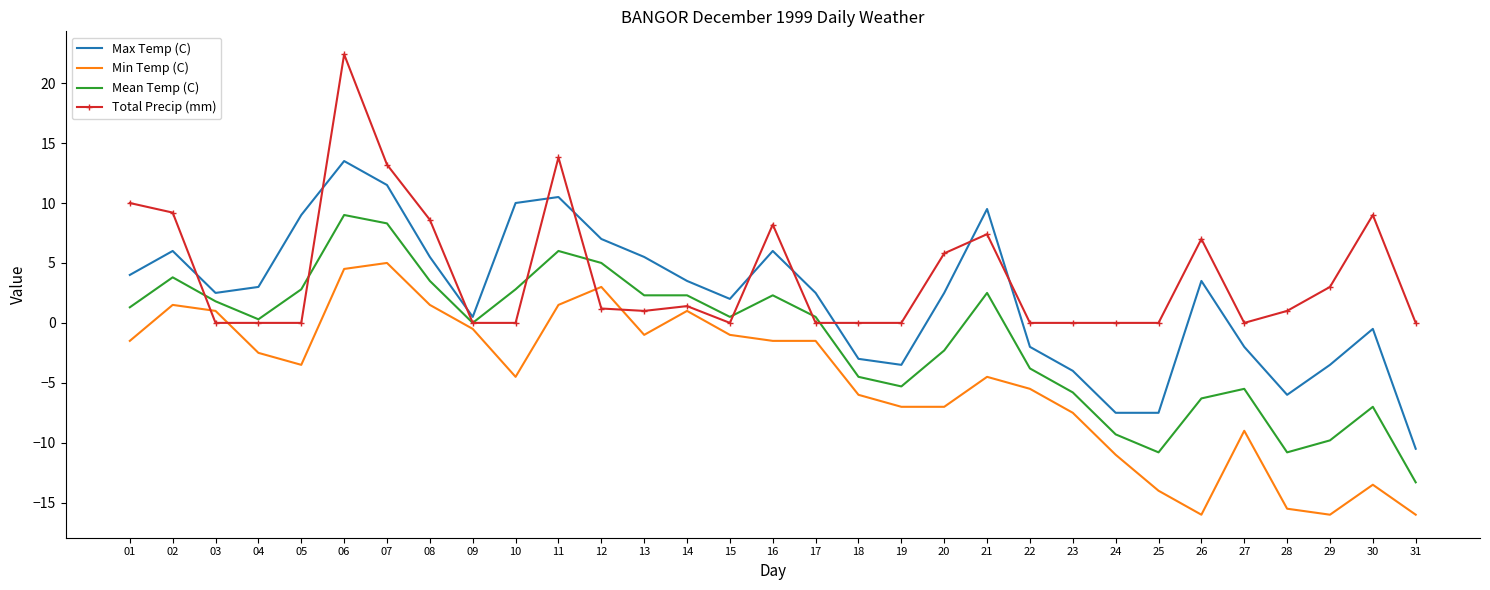

What is the maximum value for Mean Temp (C)?

9.0